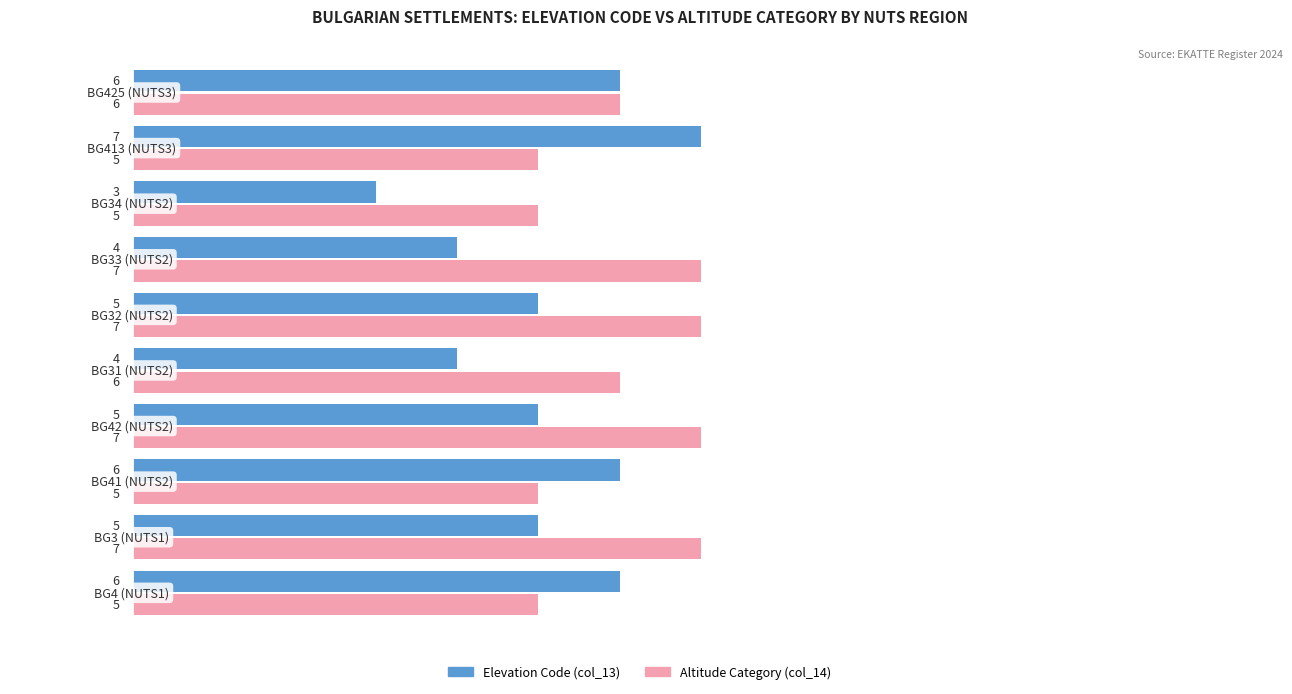

Which series has the largest total across all categories?

Altitude Category (col_14)